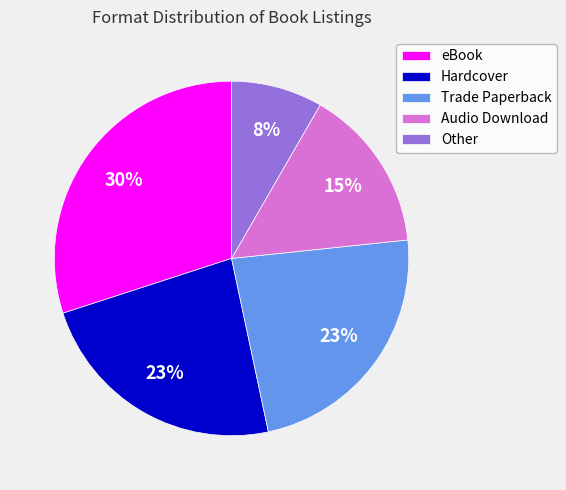

To the nearest percent, what portion does Audio Download represent?

15%